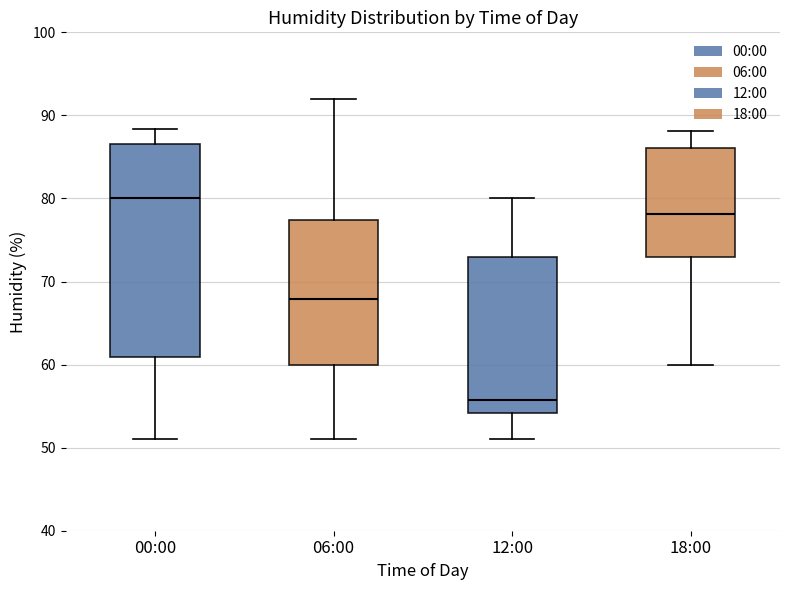

Which box's median line is the lowest?

12:00